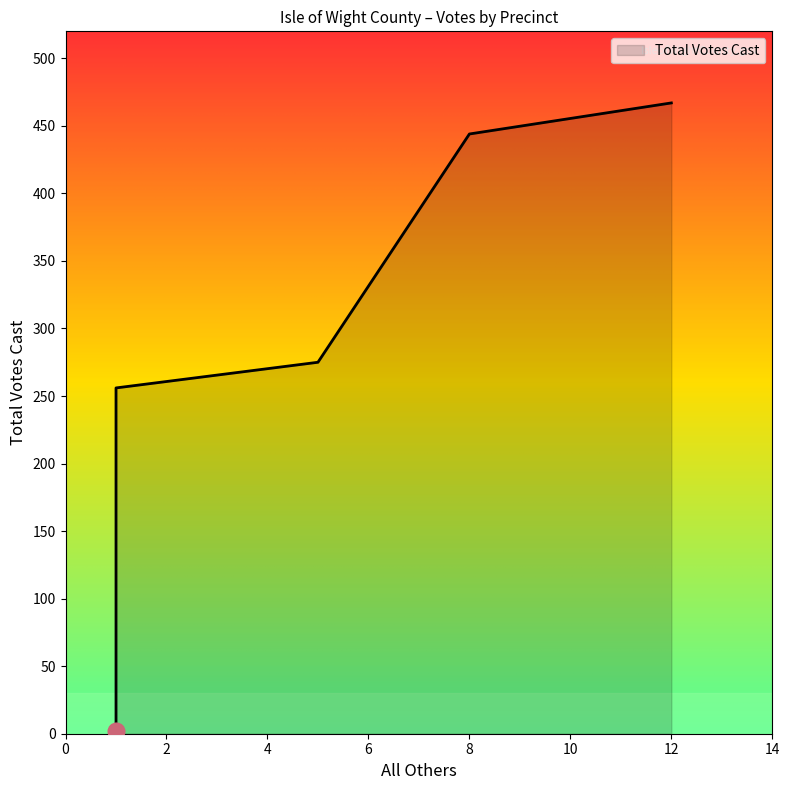

Count the number of data series in this chart.

1